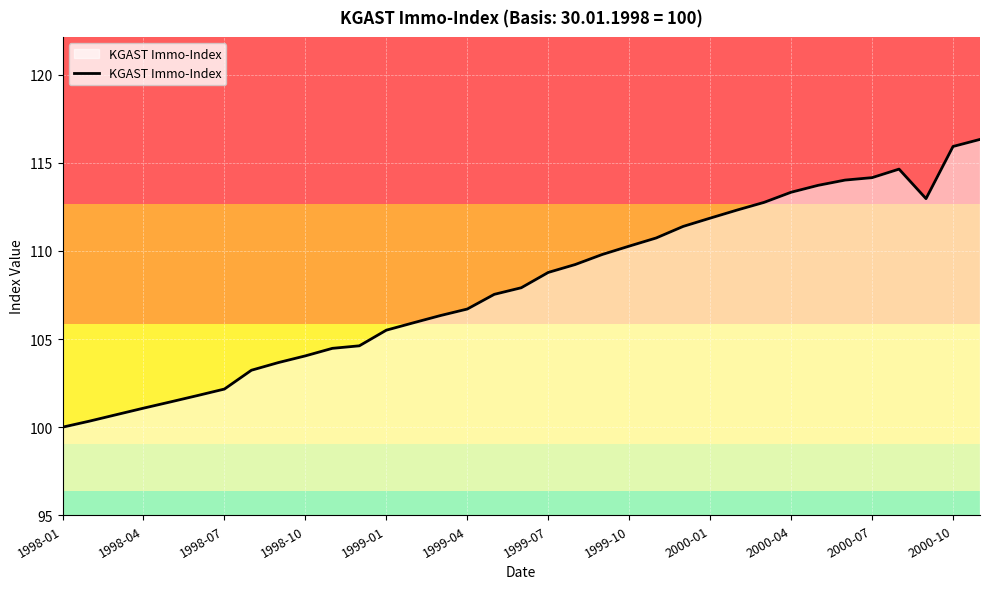

What is the difference between the maximum and minimum values?

16.3